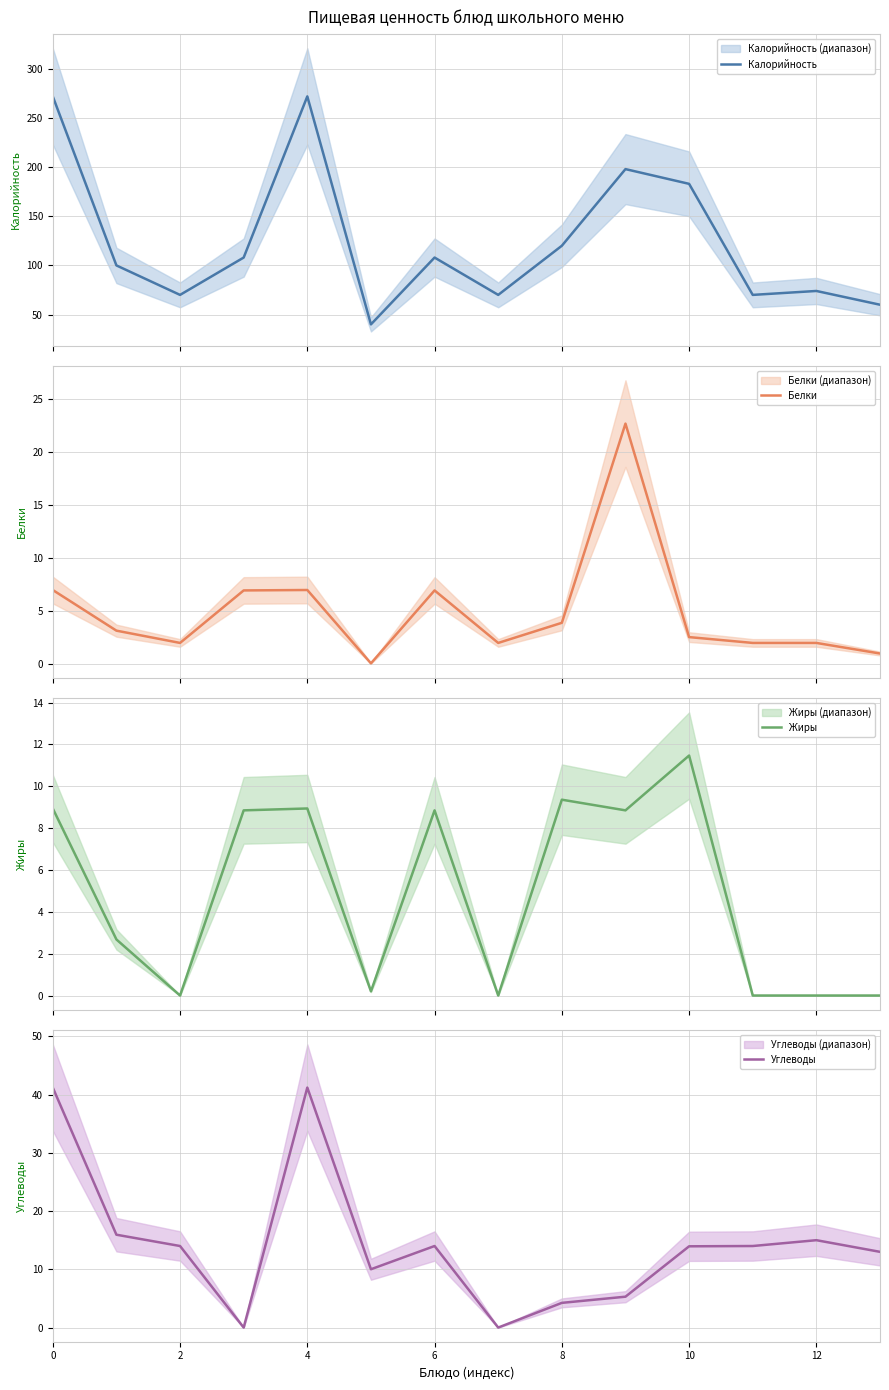

The Углеводы series shows 41.2 at 0. True or false?

True